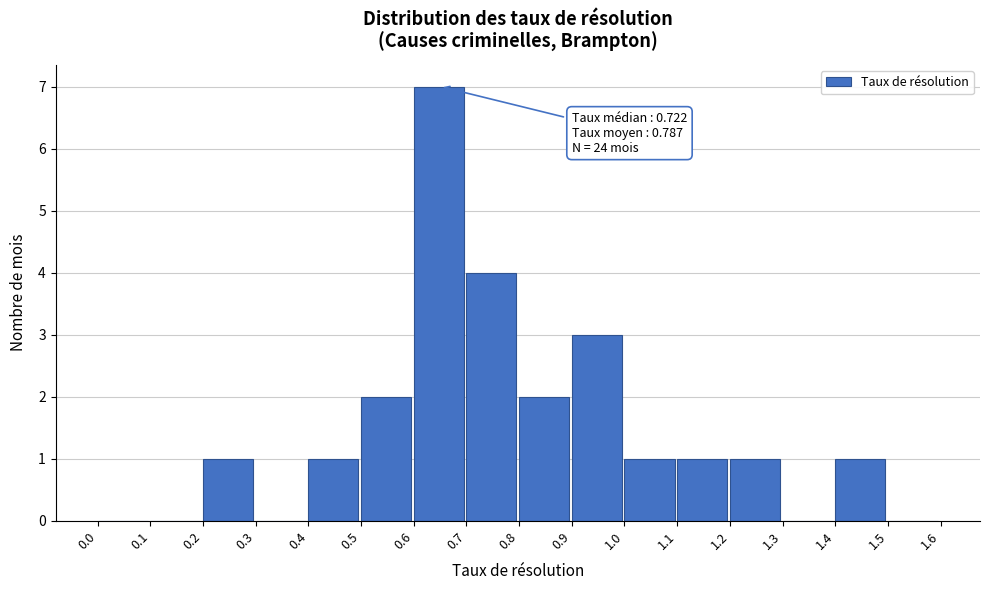

Over which range of the x-axis is the bar tallest?

0.6 to 0.7